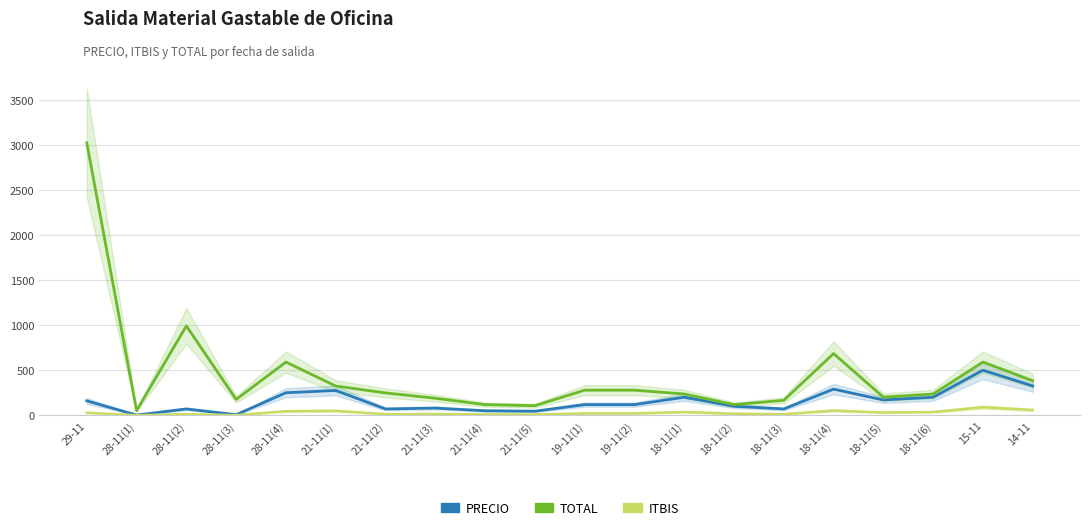

At which category does the chart reach its minimum across all series?

28-11(1)